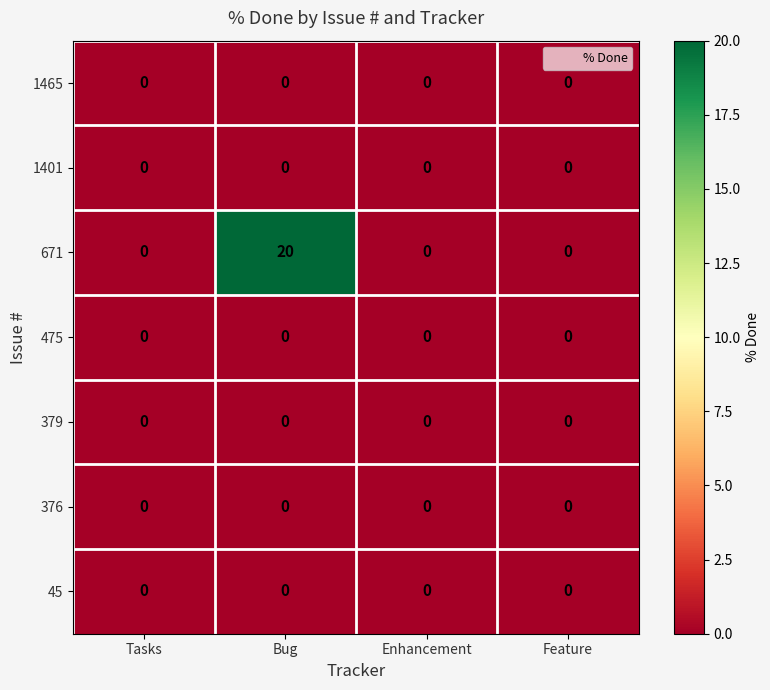

How many series are shown in this chart?

7